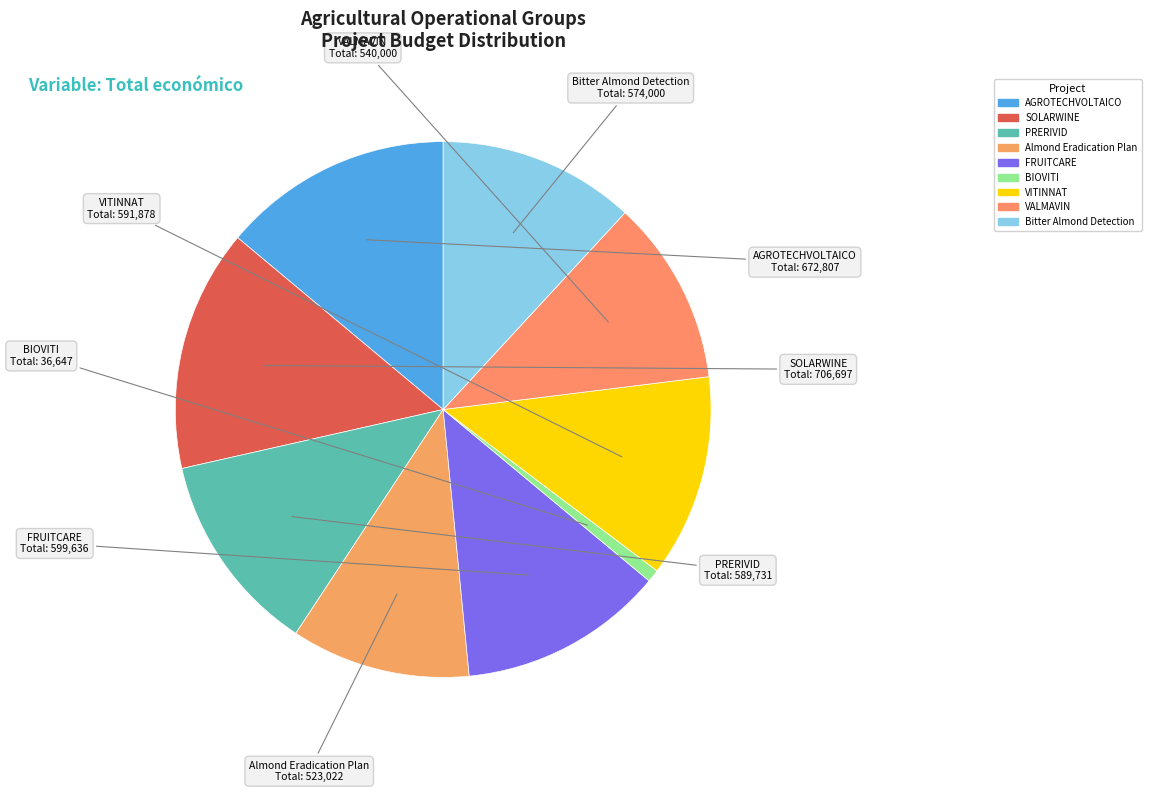

Between AGROTECHVOLTAICO and Bitter Almond Detection, which is larger?

AGROTECHVOLTAICO